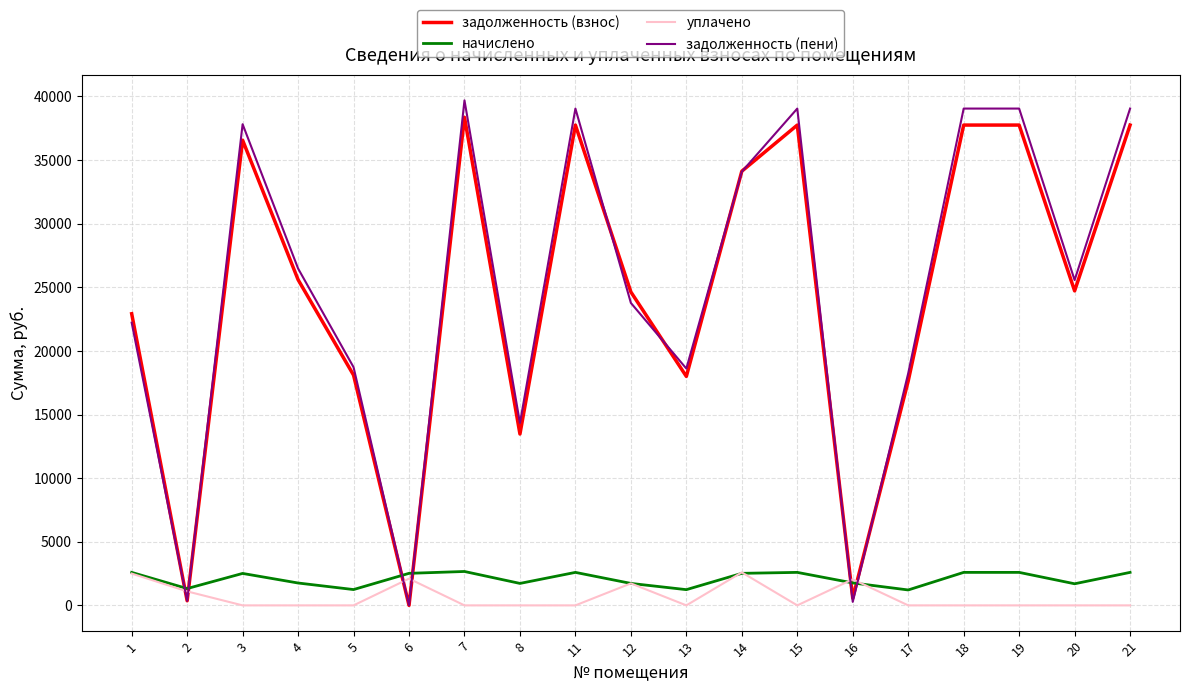

What is the difference between the maximum and second lowest values in the задолженность (пени) series?

39413.4